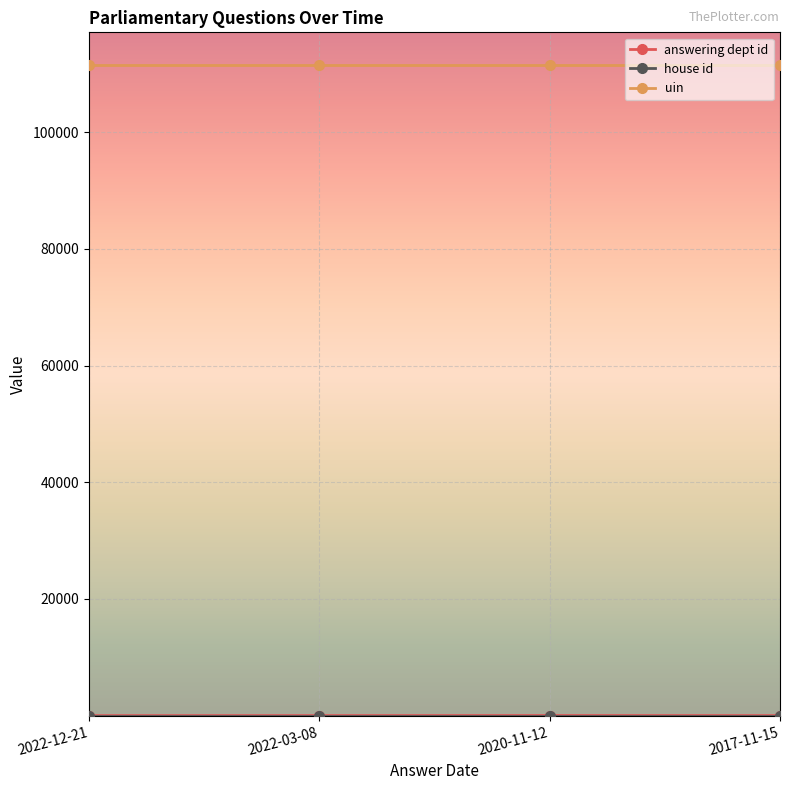

Is this an area chart (filled region under the line)?

No